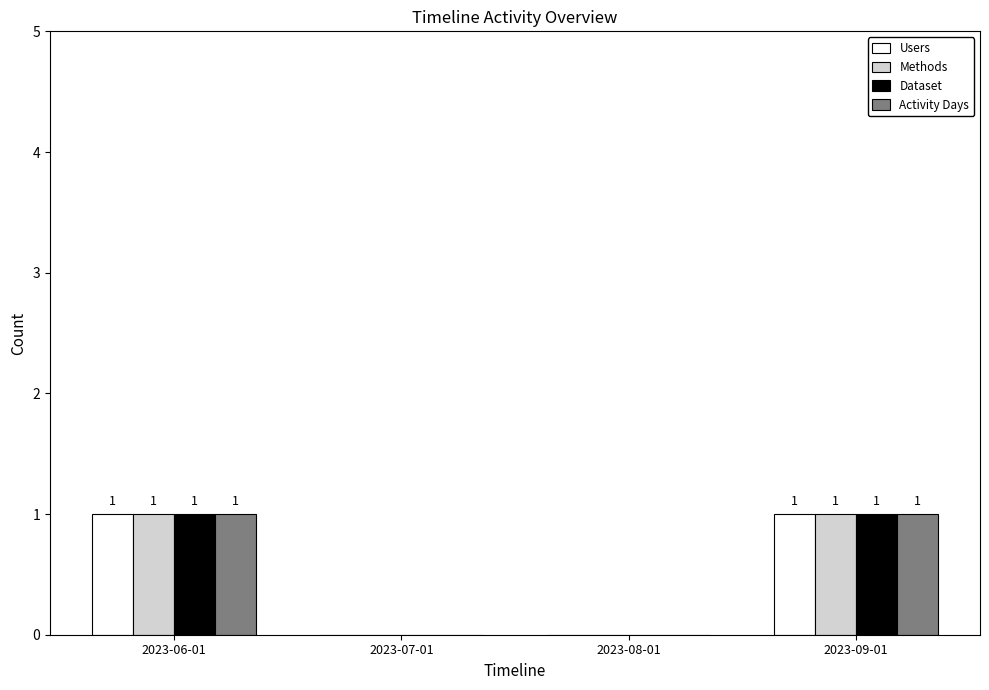

How many Methods values are between 0 and 1?

4